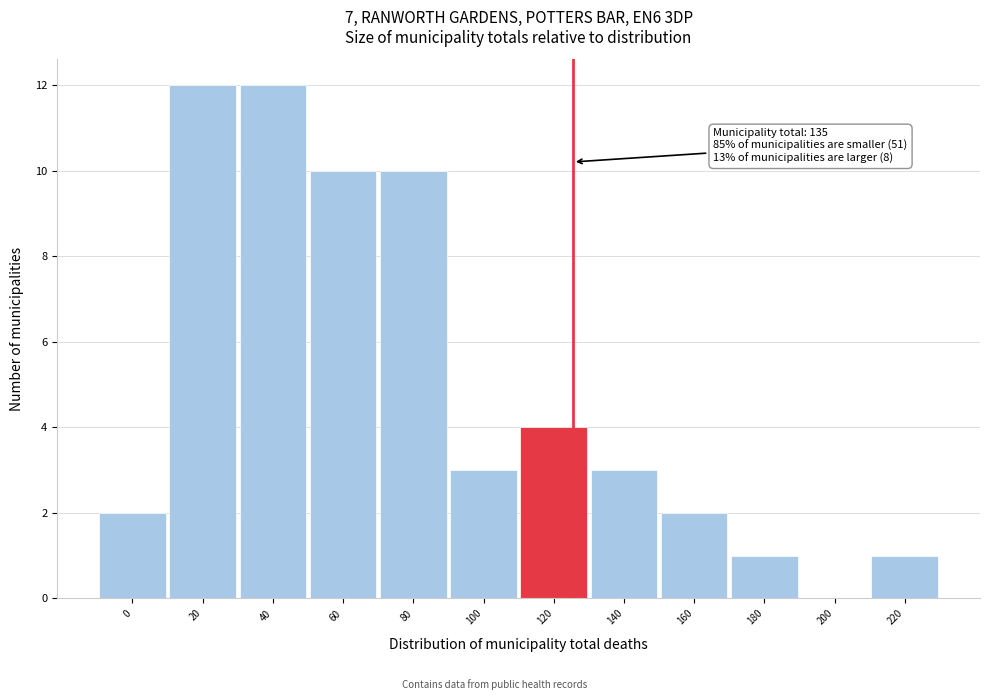

Reading left to right, extract all data points from this chart.

0=2	20=12	40=12	60=10	80=10	100=3	120=4	140=3	160=2	180=1	200=0	220=1